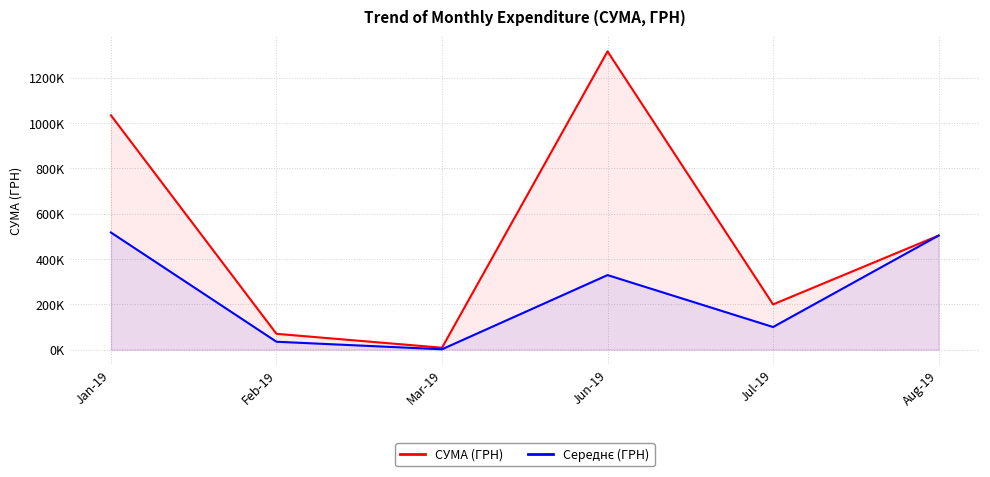

True or false: СУМА (ГРН) has a value of 48513.5 at Feb-19.

False